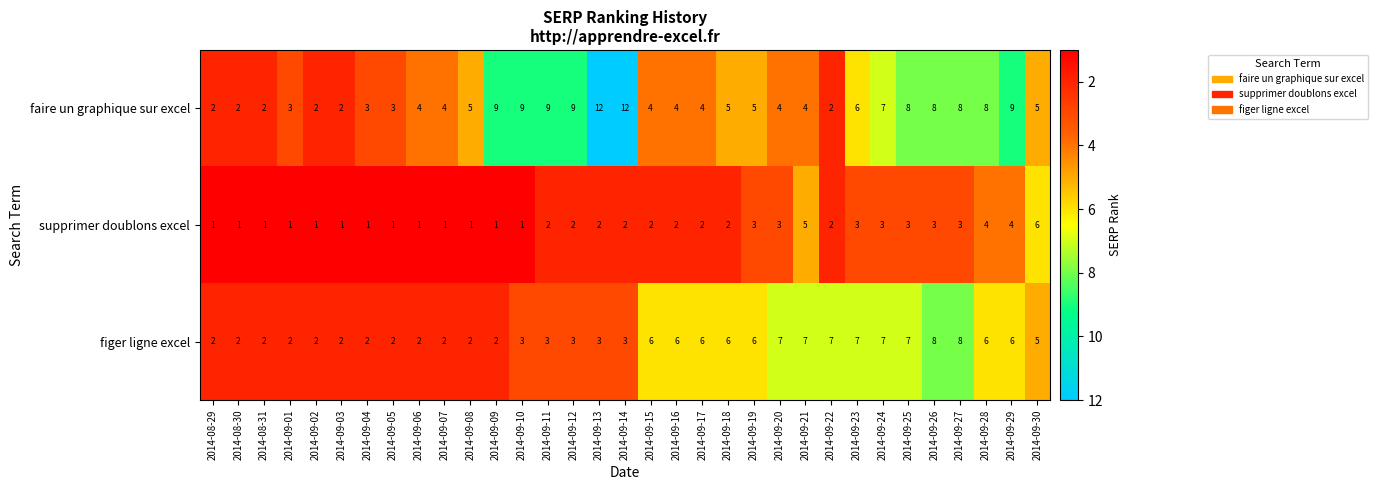

Which series has the largest total across all categories?

faire un graphique sur excel